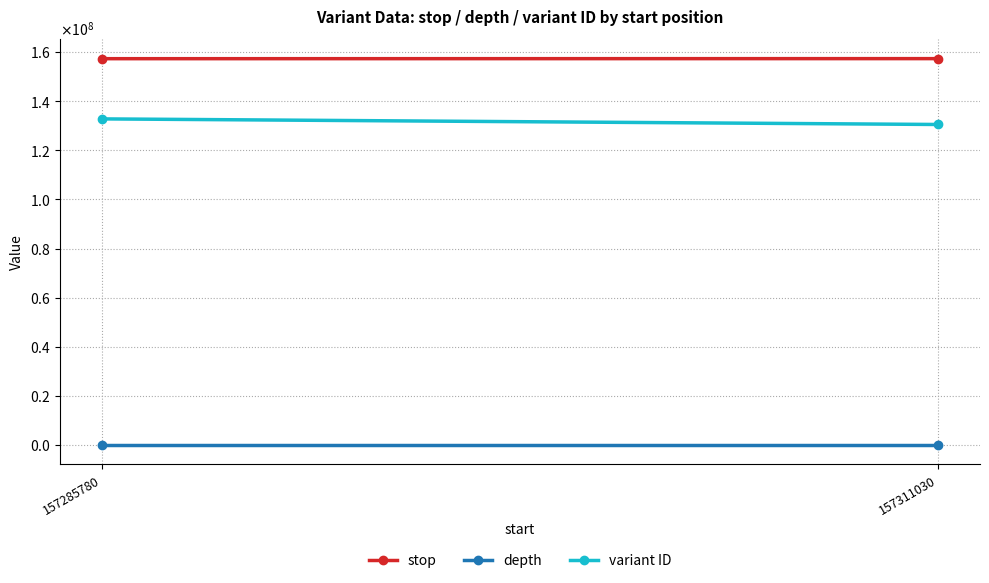

At which label is depth closest to 9?

157311030